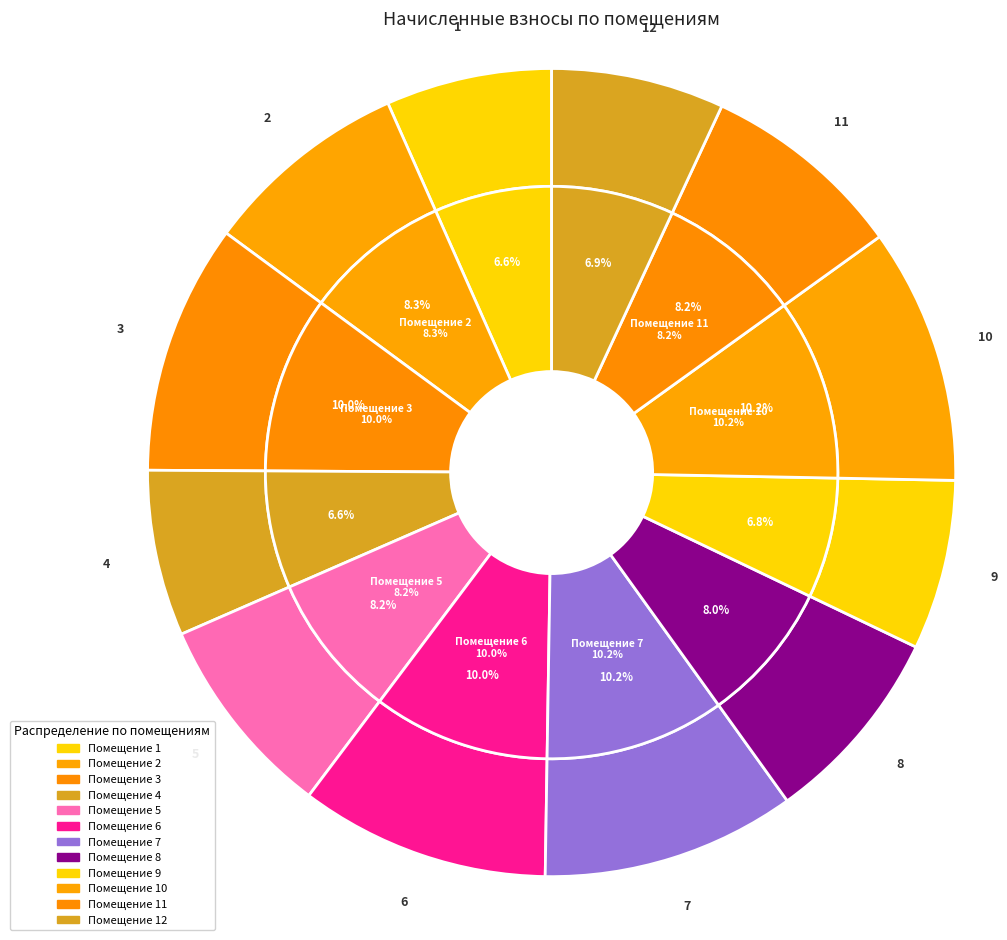

The 5 slice represents 1% of the pie. True or false?

False